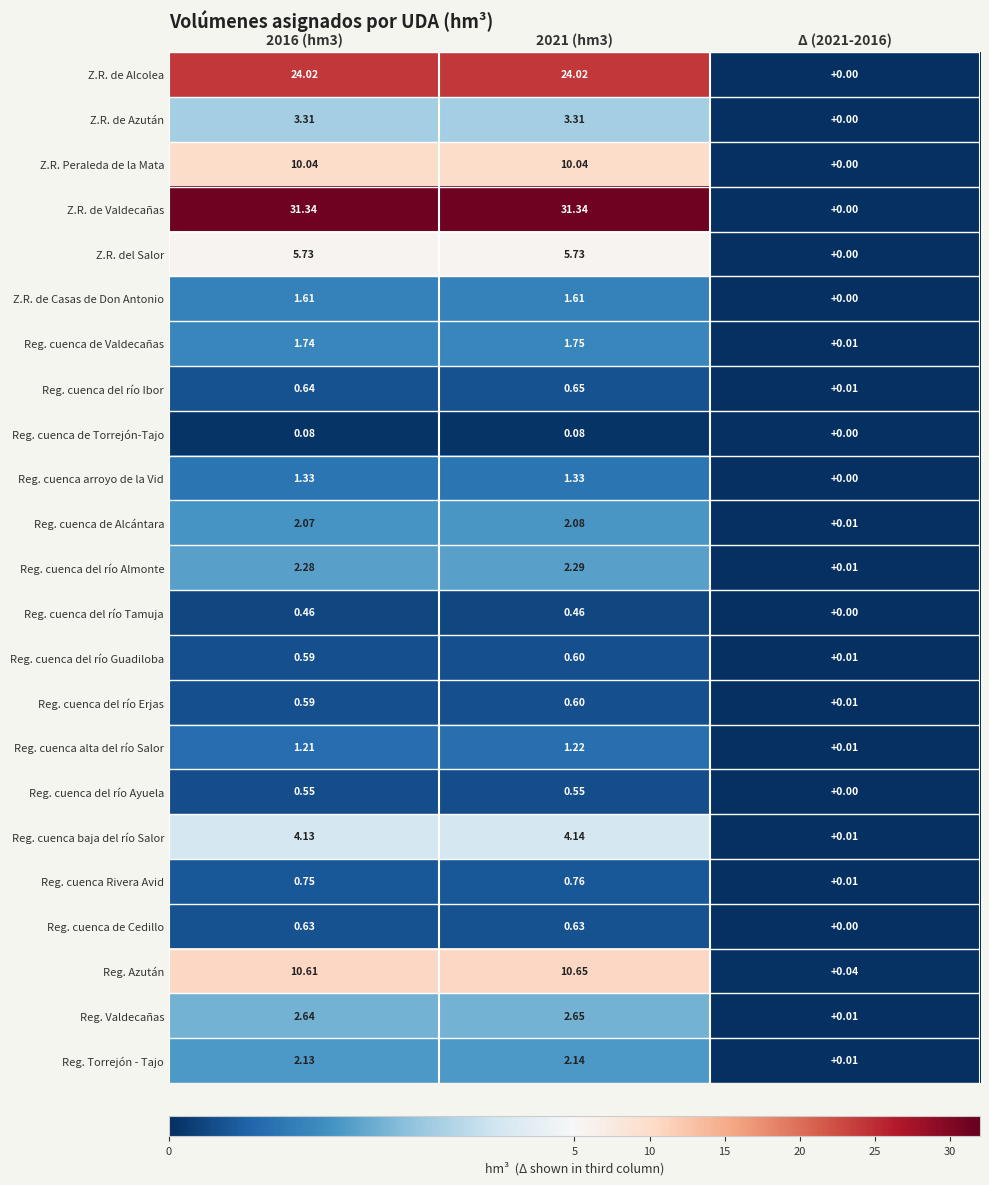

Which series has the largest total across all categories?

Z.R. de Valdecañas